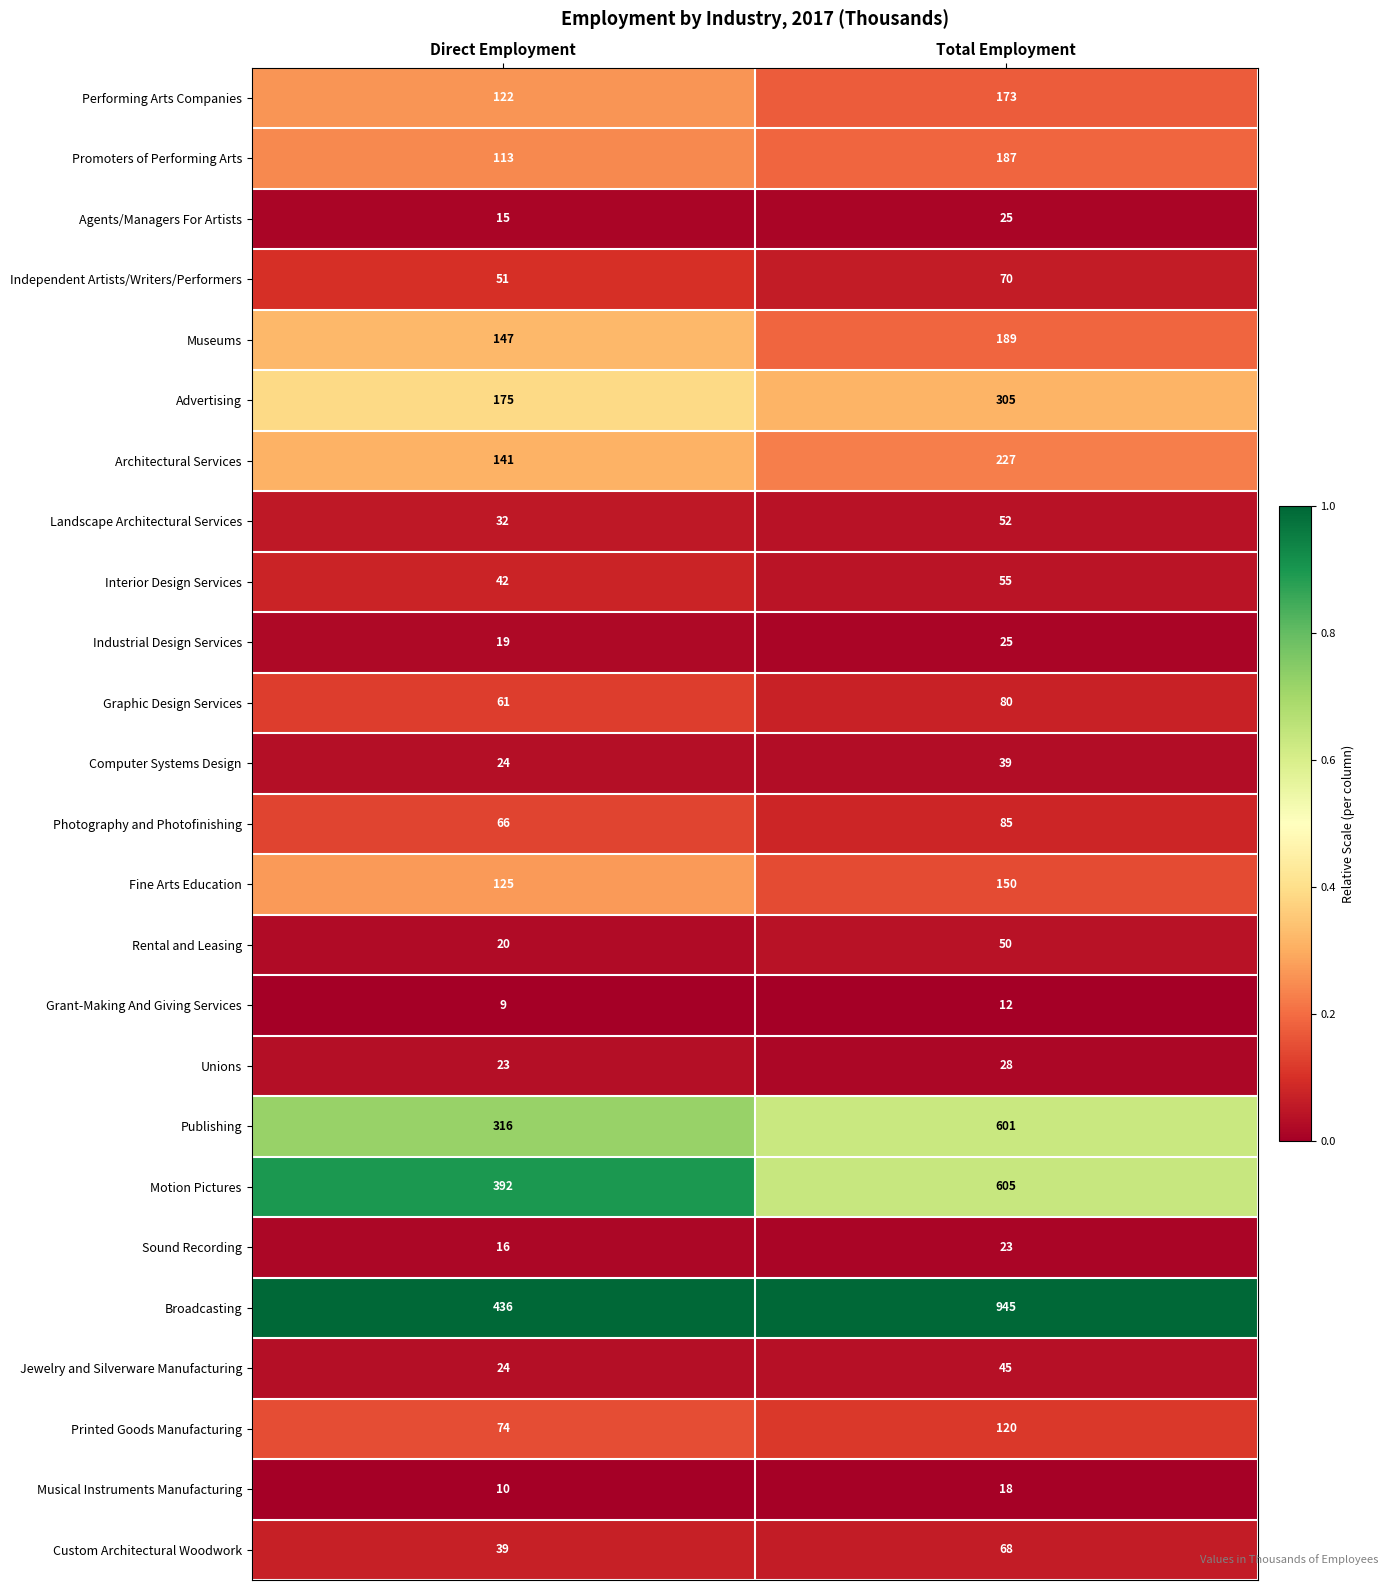

What is the total value across all series at Total Employment?

4177